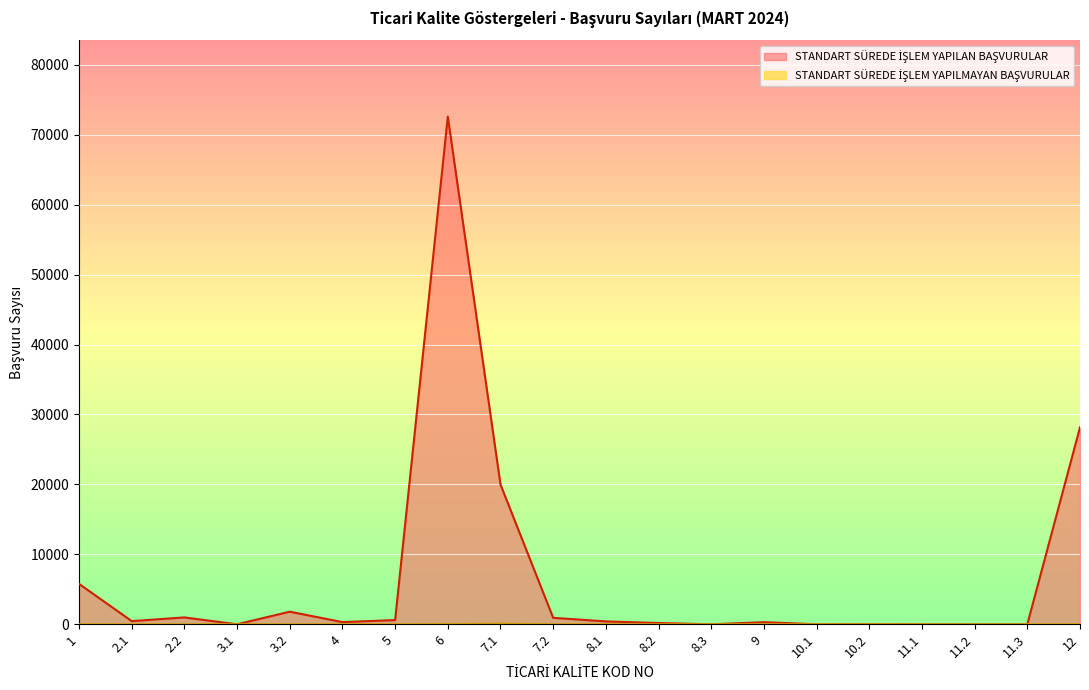

Is the value of STANDART SÜREDE İŞLEM YAPILMAYAN BAŞVURULAR at 9 greater than the value of STANDART SÜREDE İŞLEM YAPILAN BAŞVURULAR at 5?

No